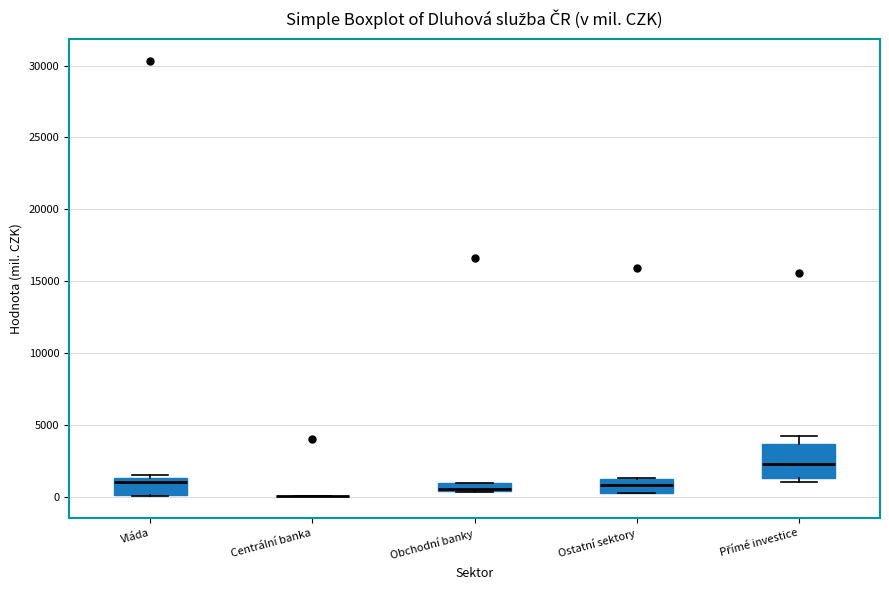

Where does the median line of the box for Přímé investice sit on the y-axis? The values are not printed on the chart, so give them approximately, as read against the axis.

2500